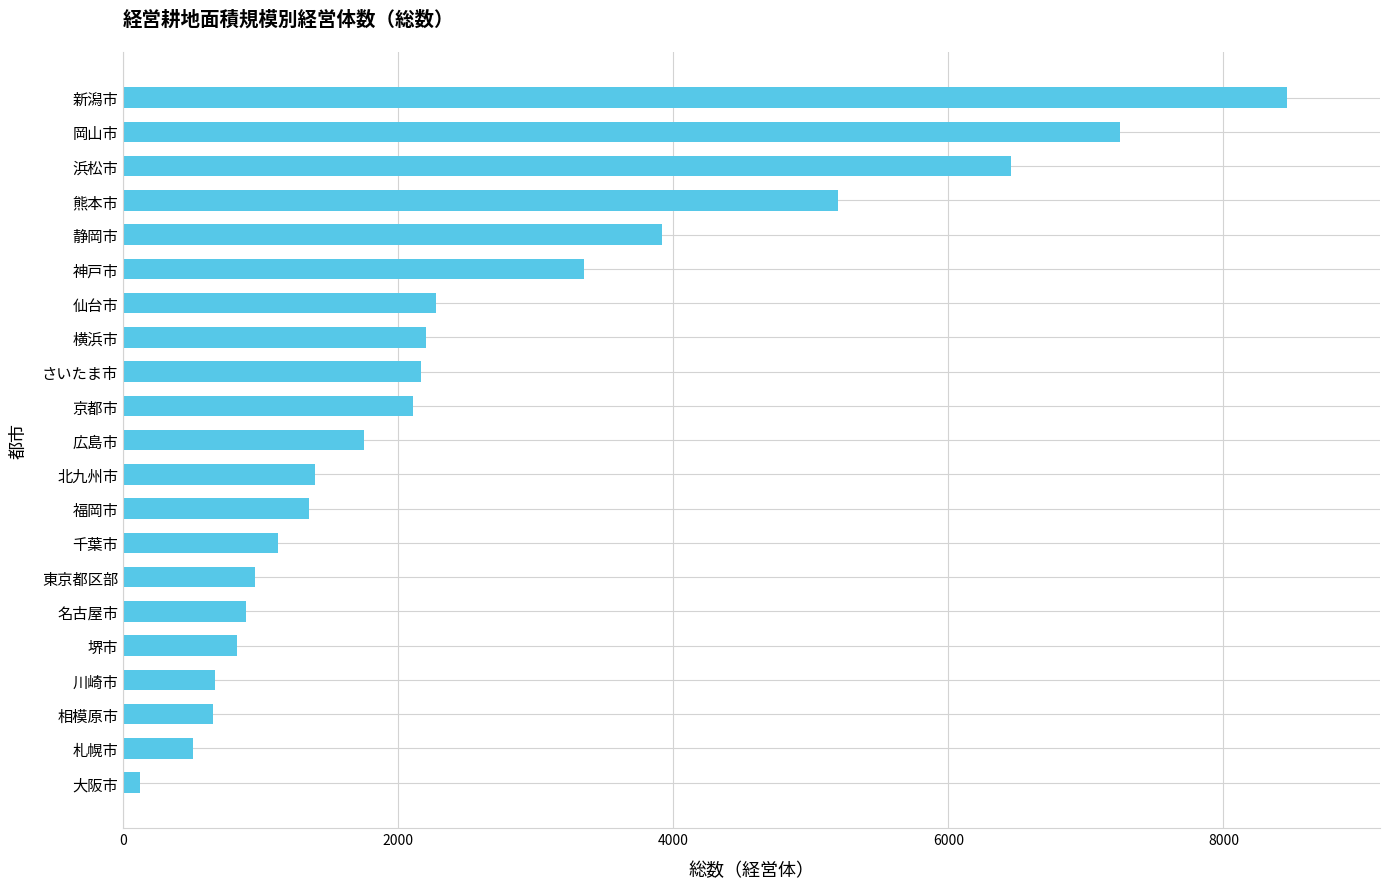

Which label corresponds to the largest value in the chart?

新潟市